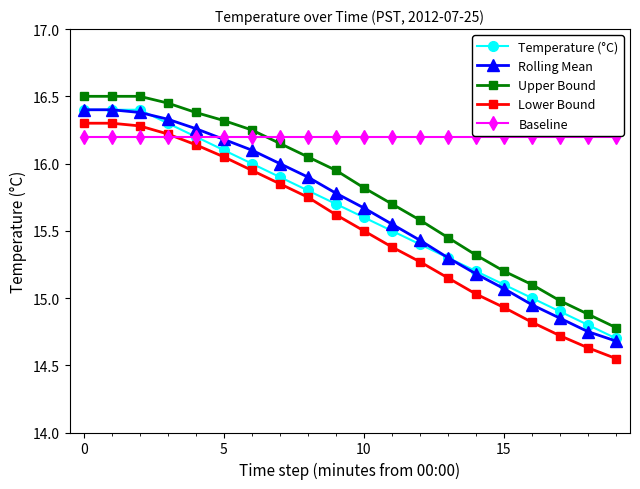

True or false: Rolling Mean and Upper Bound cross at least once.

False